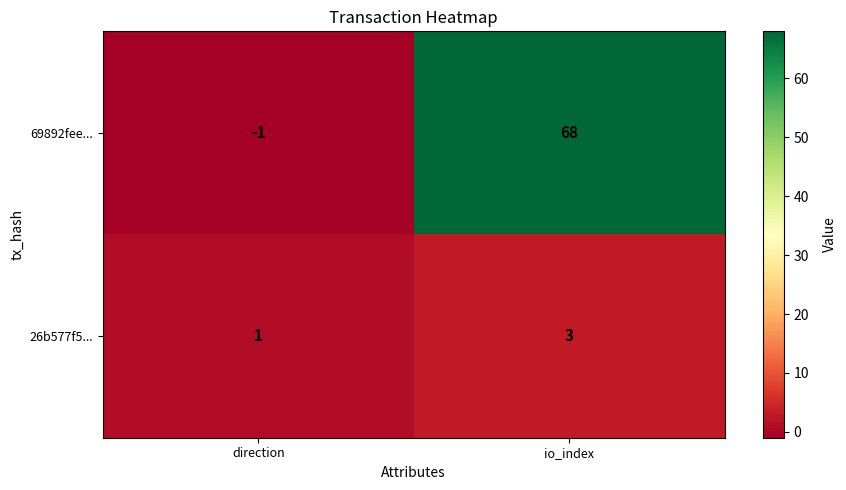

At which category is the sum across all series the highest?

io_index